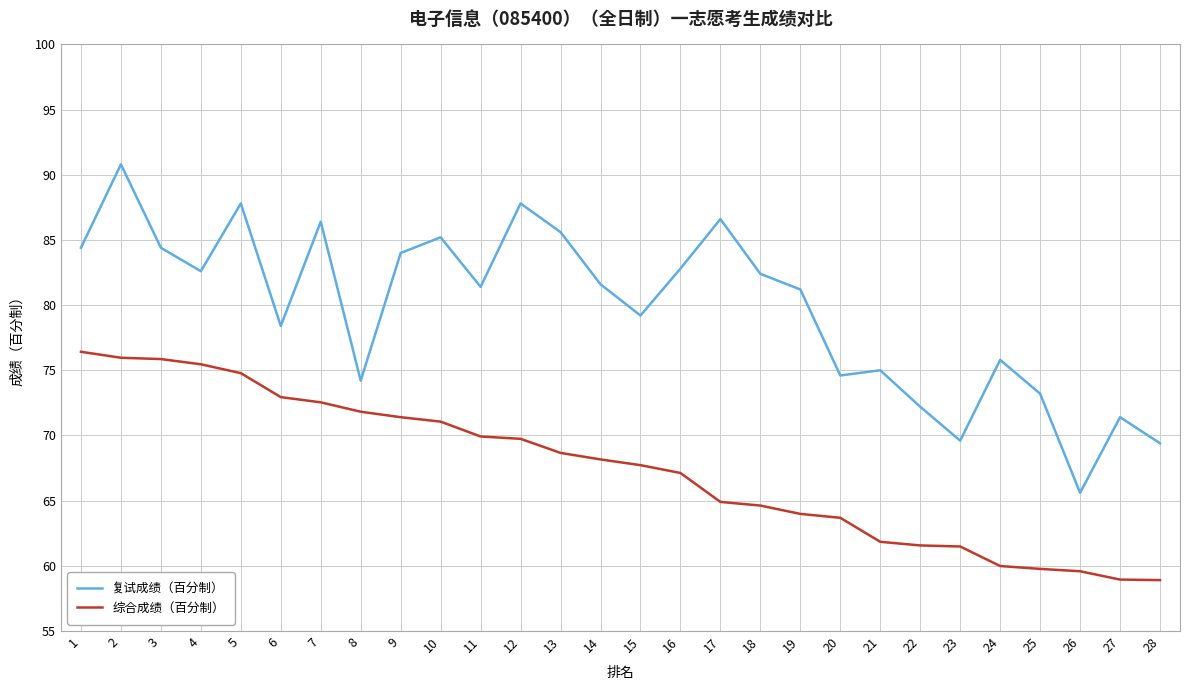

Is it true that 综合成绩（百分制） equals 15.1 at 27?

False